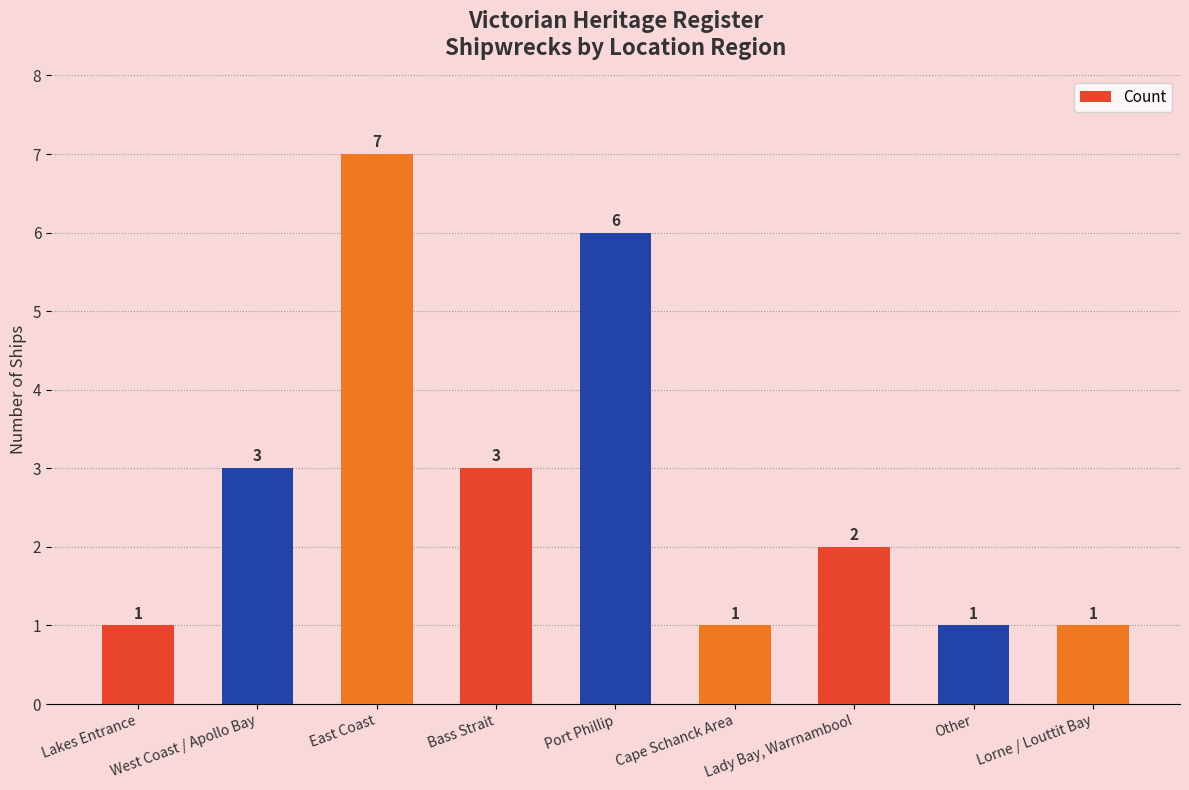

What is the difference between the maximum and second lowest values?

6